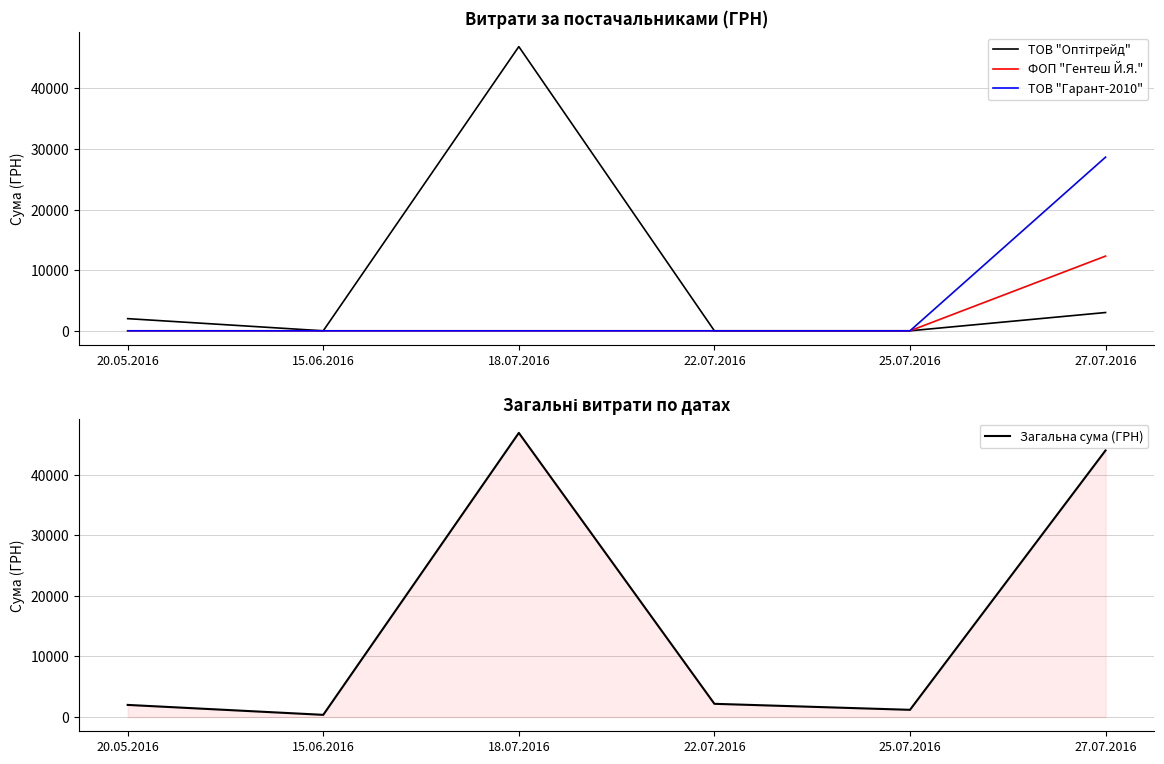

What are all the series names shown in the legend?

ТОВ "Оптітрейд", ФОП "Гентеш Й.Я.", ТОВ "Гарант-2010", Загальна сума (ГРН)